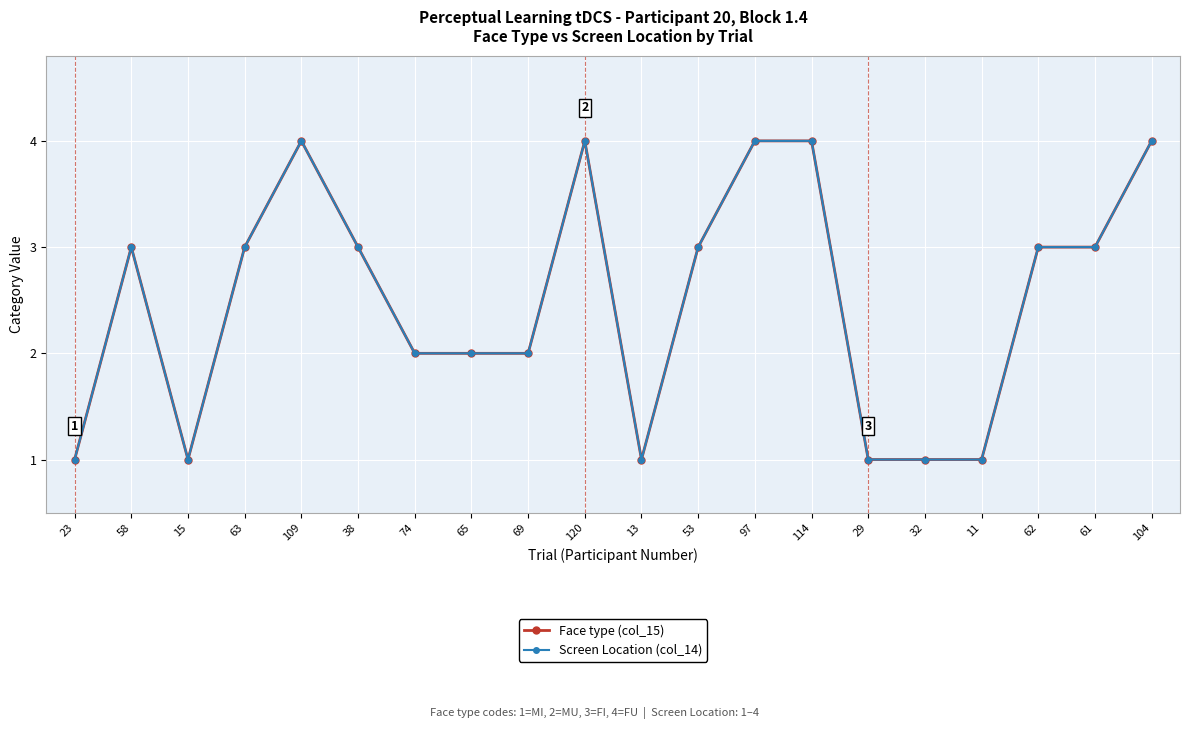

In Screen Location (col_14), how many points are lower than both neighbors (excluding endpoints)?

2